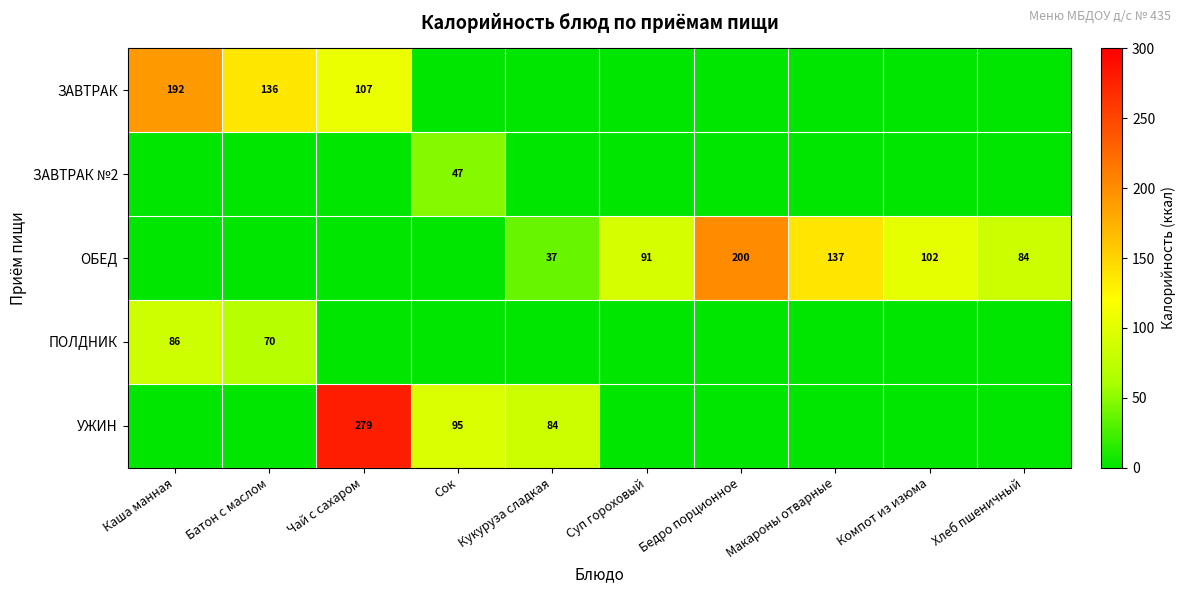

Count the number of categories in the chart.

10